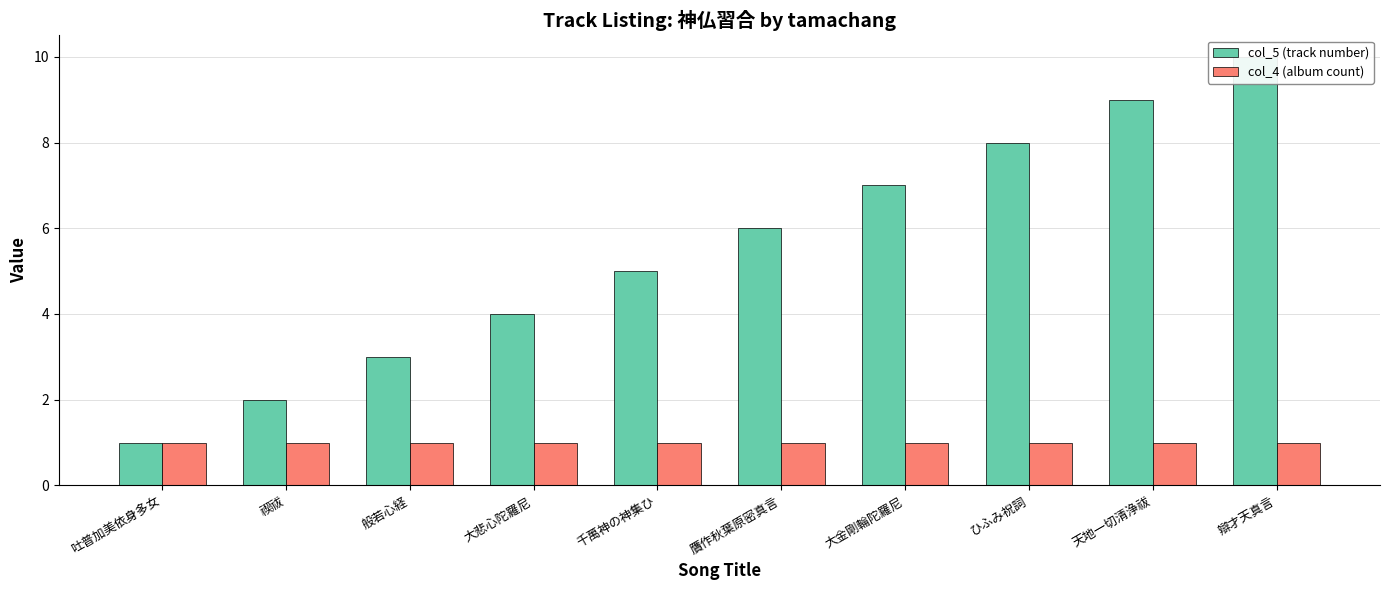

What is the average value of the col_5 (track number) series?

6